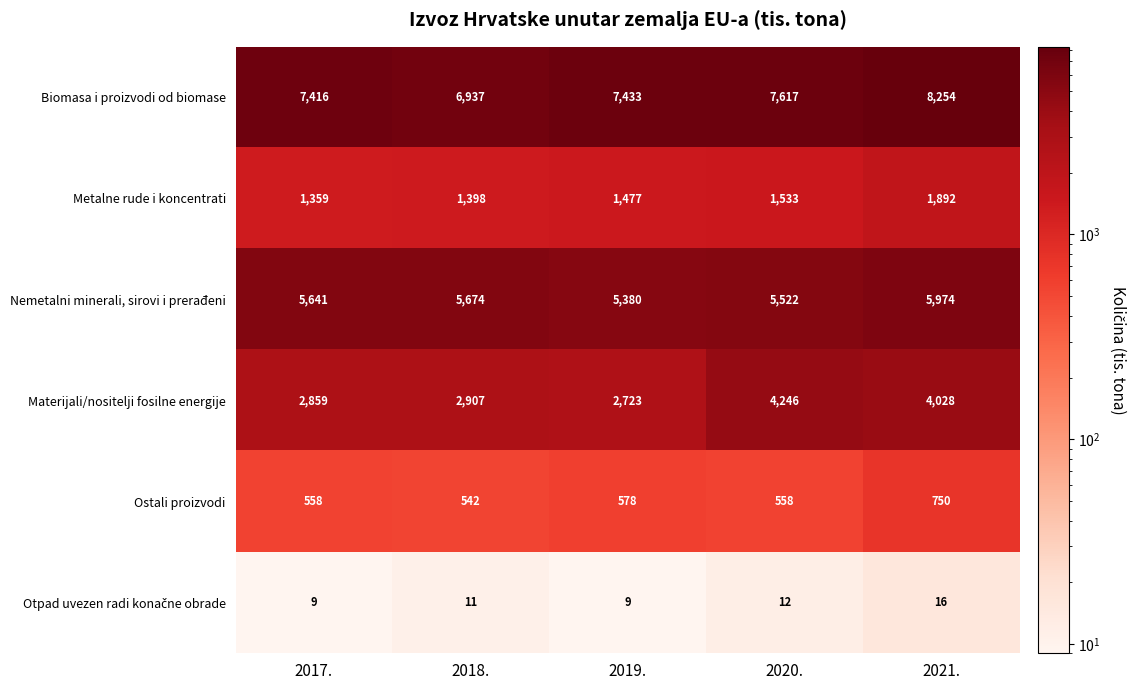

Which series has the largest total across all categories?

Biomasa i proizvodi od biomase